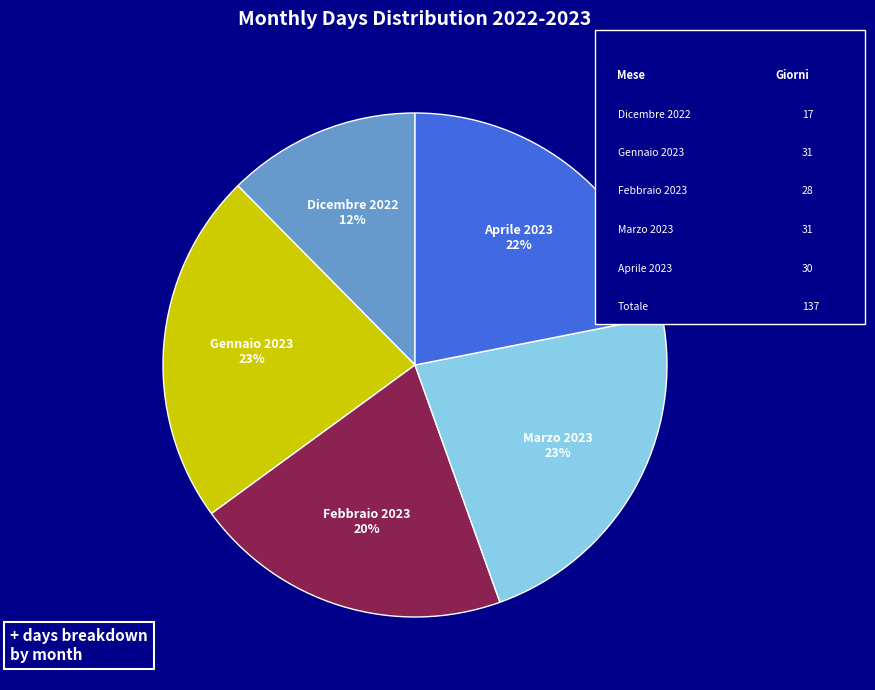

How many slices are in this pie chart?

5